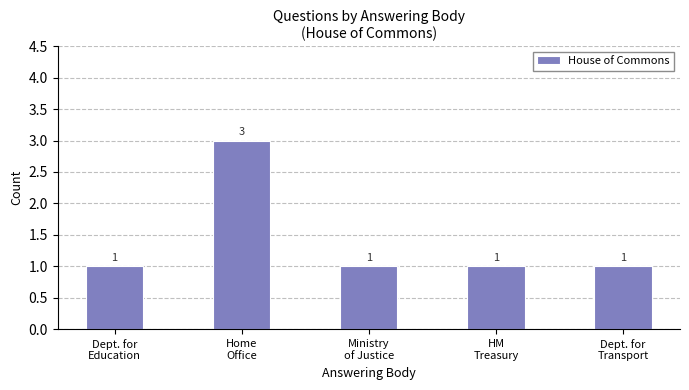

What is the label of the 5th bar from the right?

Dept. for
Education